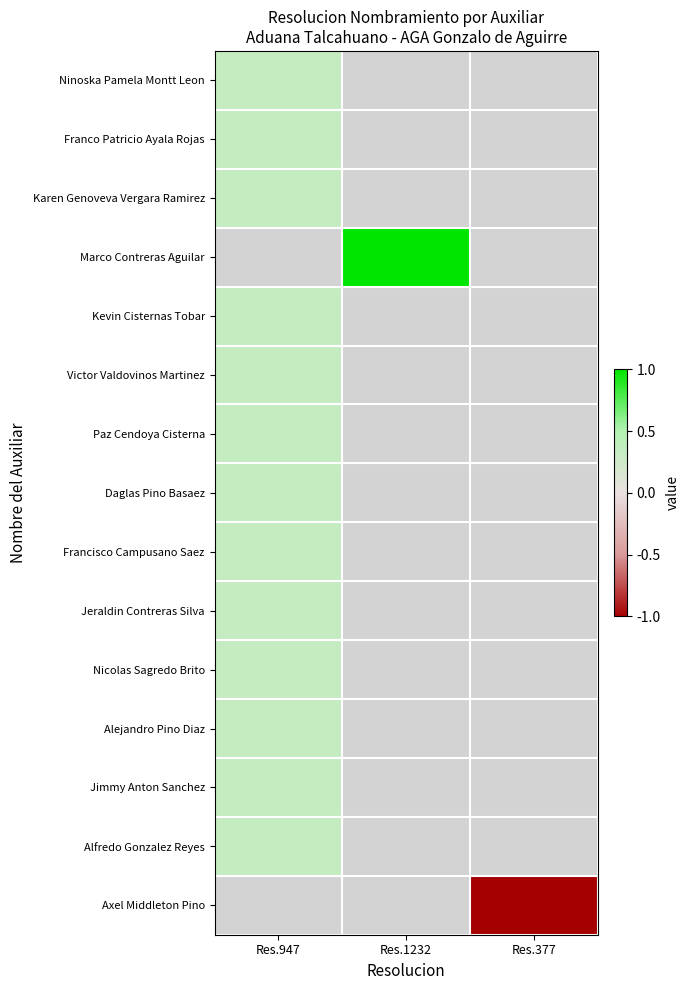

How many series are shown in this chart?

15